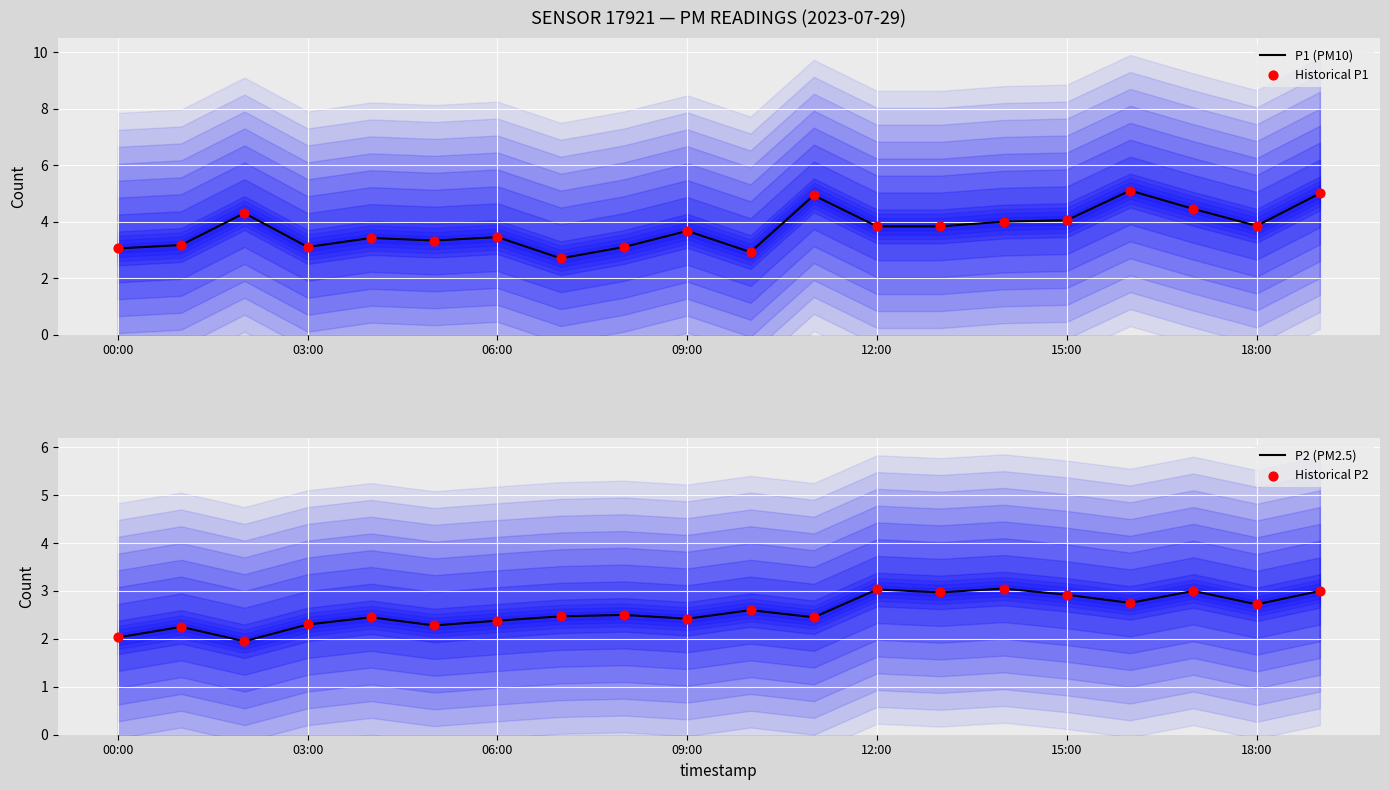

What is the total value across all series at 19?

16.0